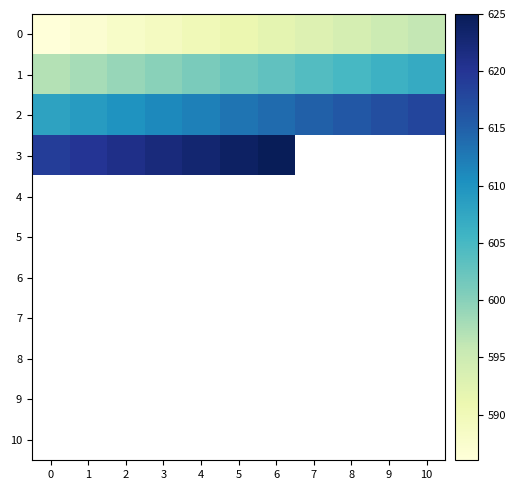

At how many categories does at least one series exceed 602?

11